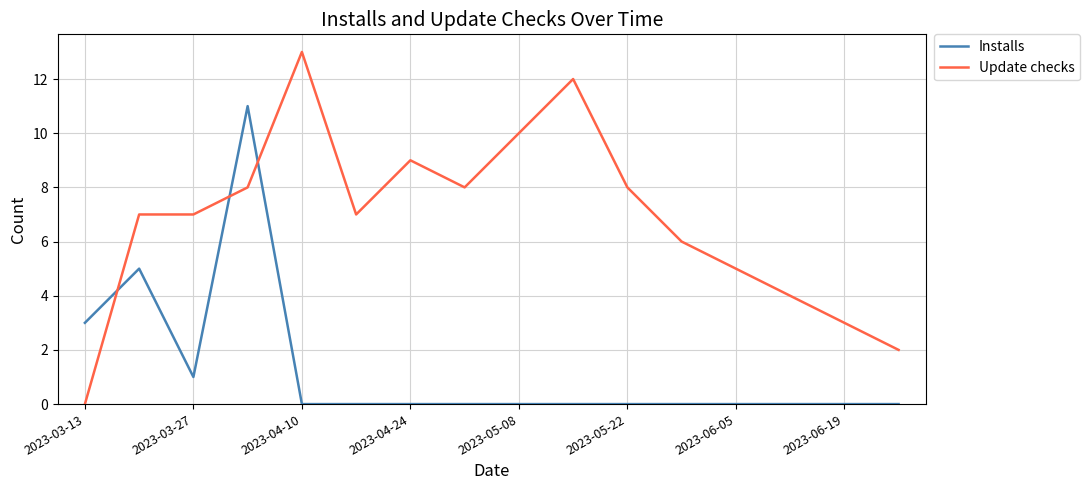

Which series has the largest range (max minus min)?

Update checks